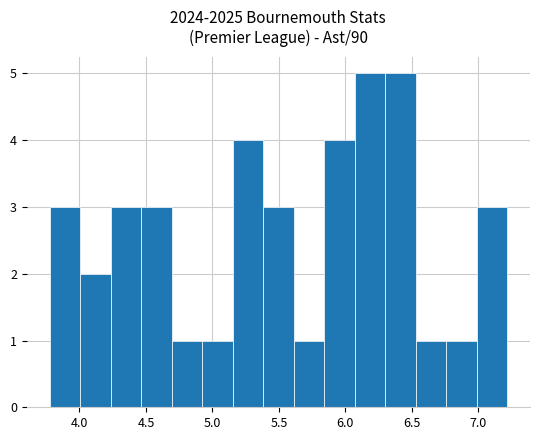

Reading left to right, list every bar in this chart as the range it spans on the x-axis followed by its height. Neither the bar edges nor the heights are printed on the chart, so give them approximately, as read against the axes.

3.80 to 4.00: 3
4.00 to 4.25: 2
4.25 to 4.45: 3
4.45 to 4.70: 3
4.70 to 4.90: 1
4.90 to 5.15: 1
5.15 to 5.40: 4
5.40 to 5.60: 3
5.60 to 5.85: 1
5.85 to 6.05: 4
6.05 to 6.30: 5
6.30 to 6.55: 5
6.55 to 6.75: 1
6.75 to 7.00: 1
7.00 to 7.20: 3